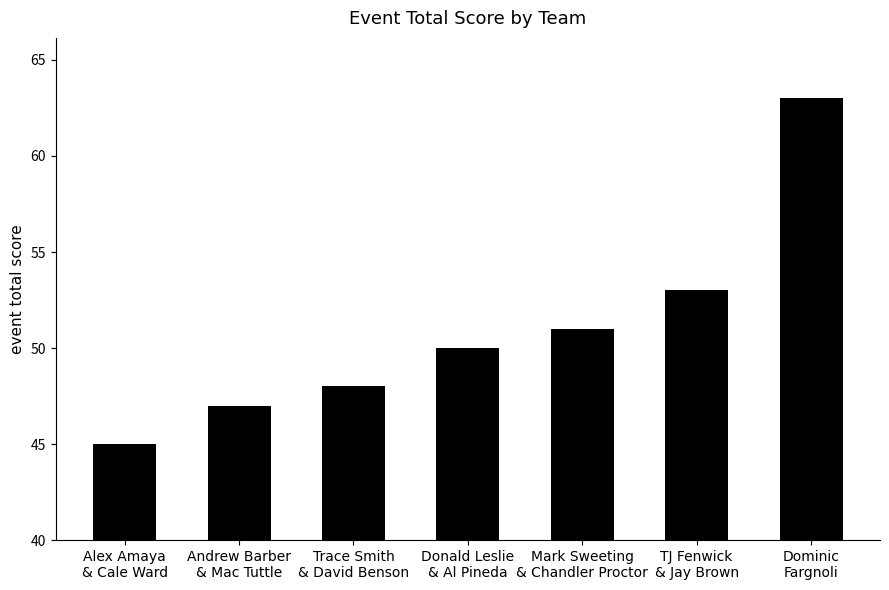

Which label corresponds to the smallest value in the chart?

Alex Amaya
& Cale Ward